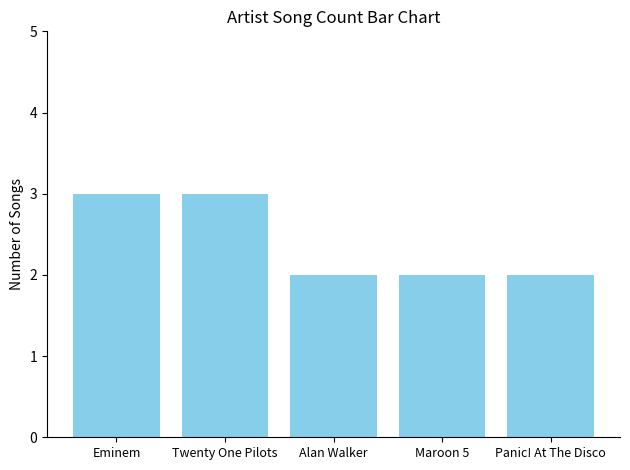

What position from the left is Twenty One Pilots?

2